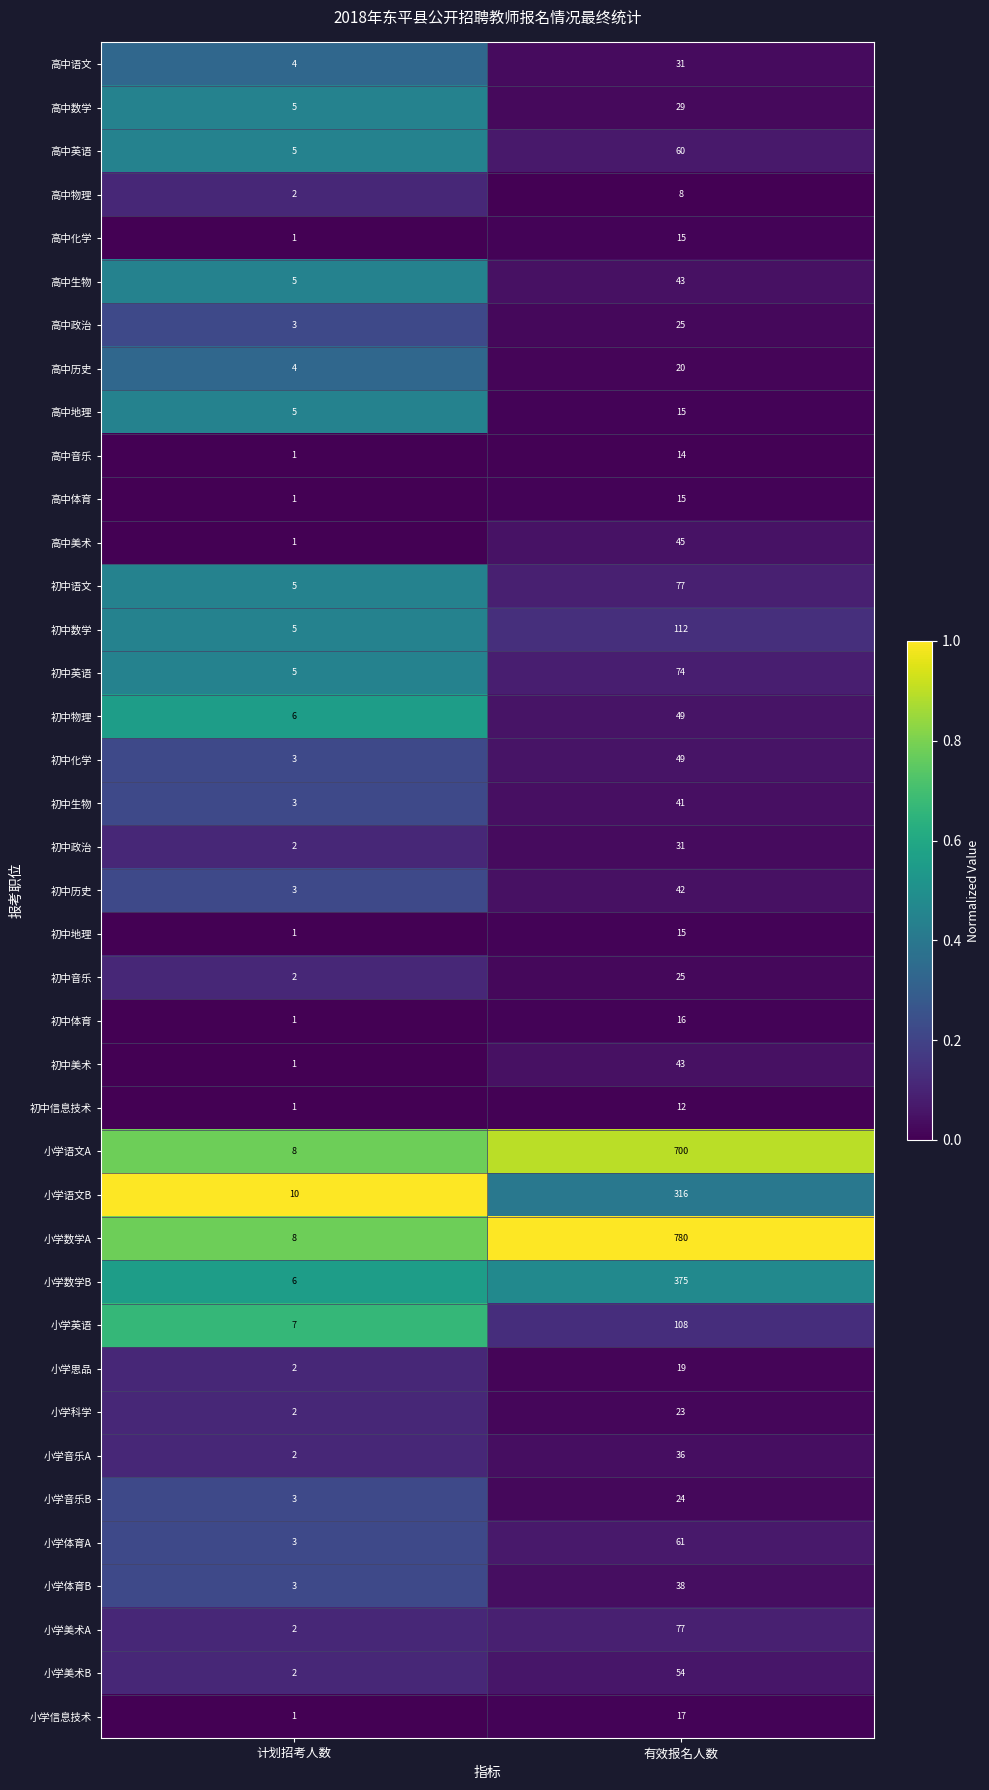

The 高中生物 series shows 15 at 有效报名人数. True or false?

False